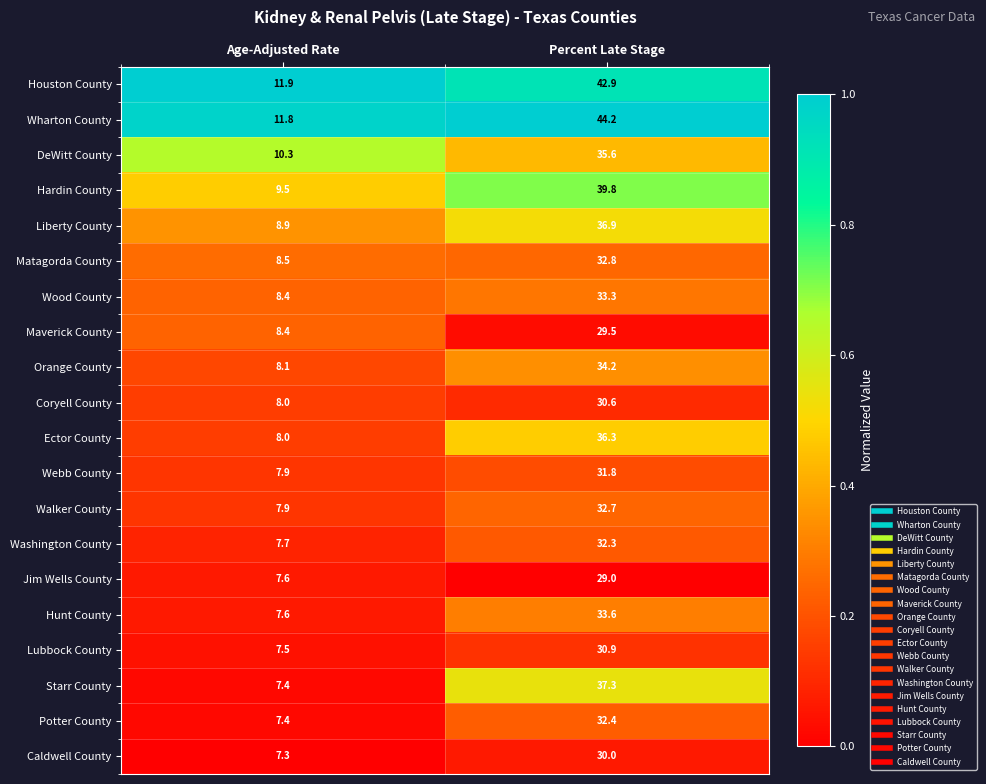

How many distinct data groups are displayed?

20